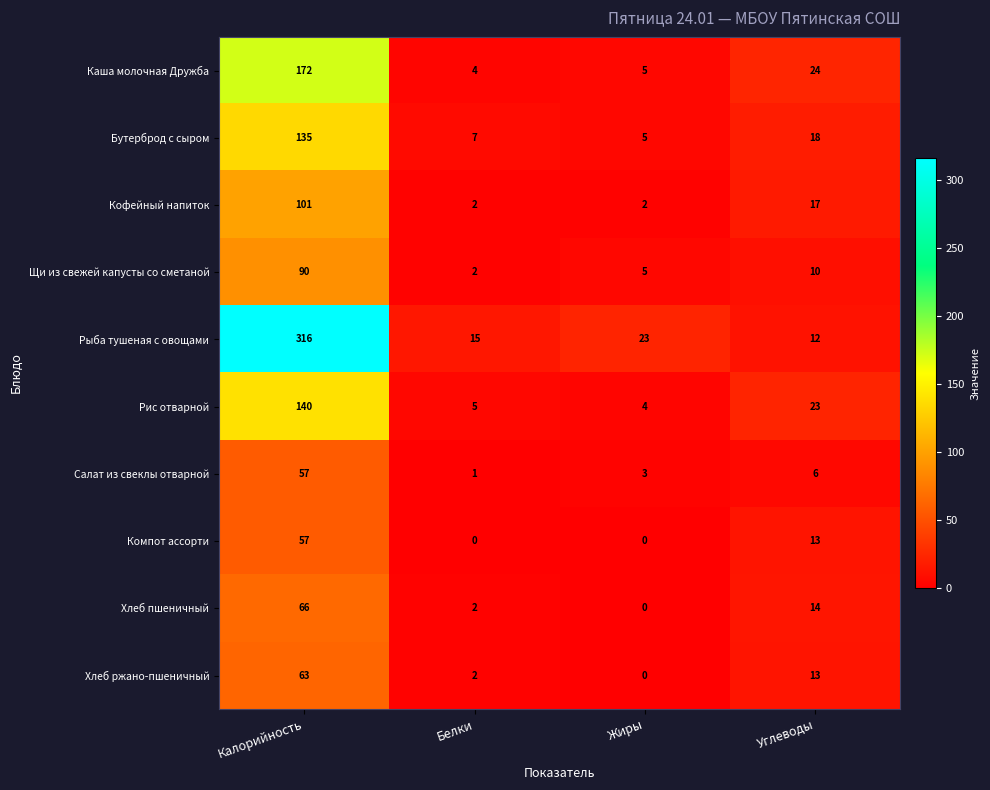

What is the difference between the maximum and minimum values in the Бутерброд с сыром series?

130